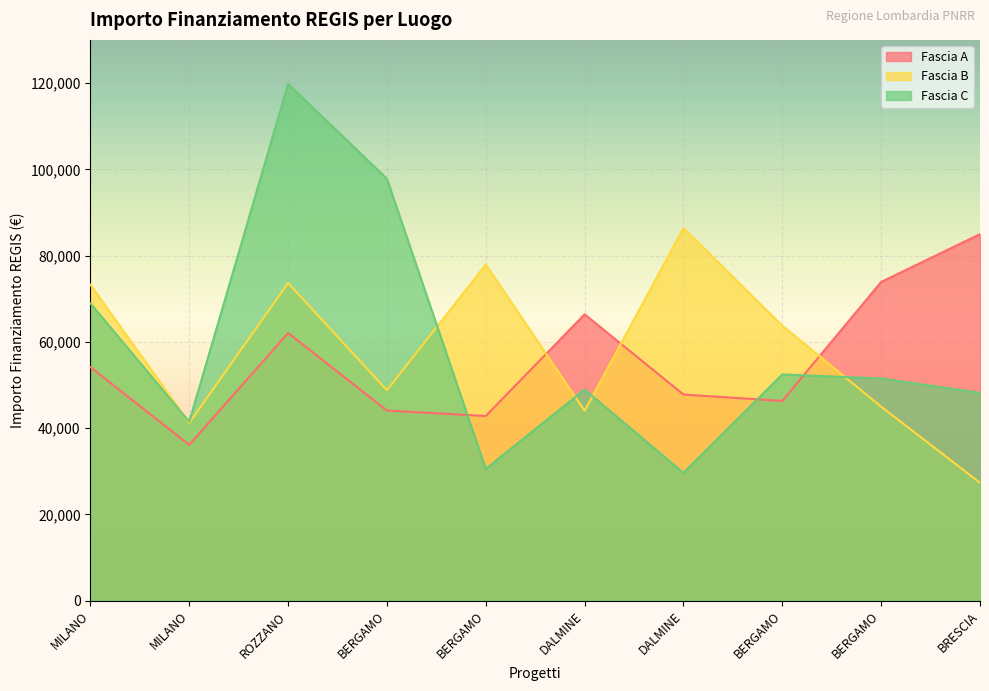

What is the value of the Fascia A point at the 3rd from the left?

62062.4